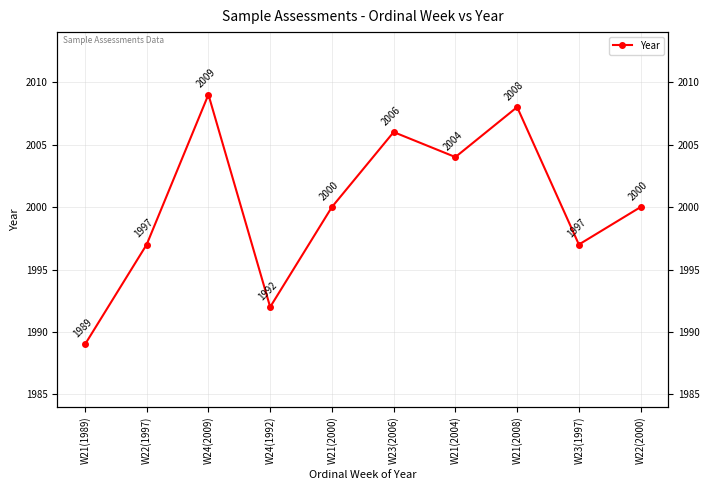

How many points are higher than both their immediate neighbors (excluding endpoints)?

3